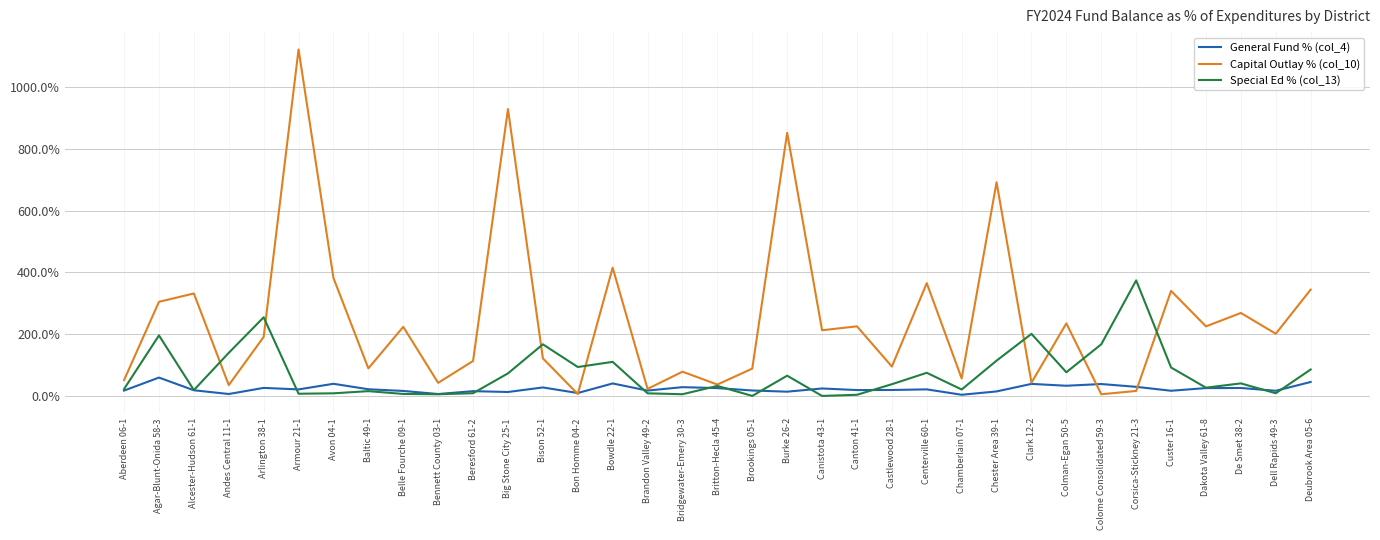

What is the average value of the Special Ed % (col_13) series?

0.7